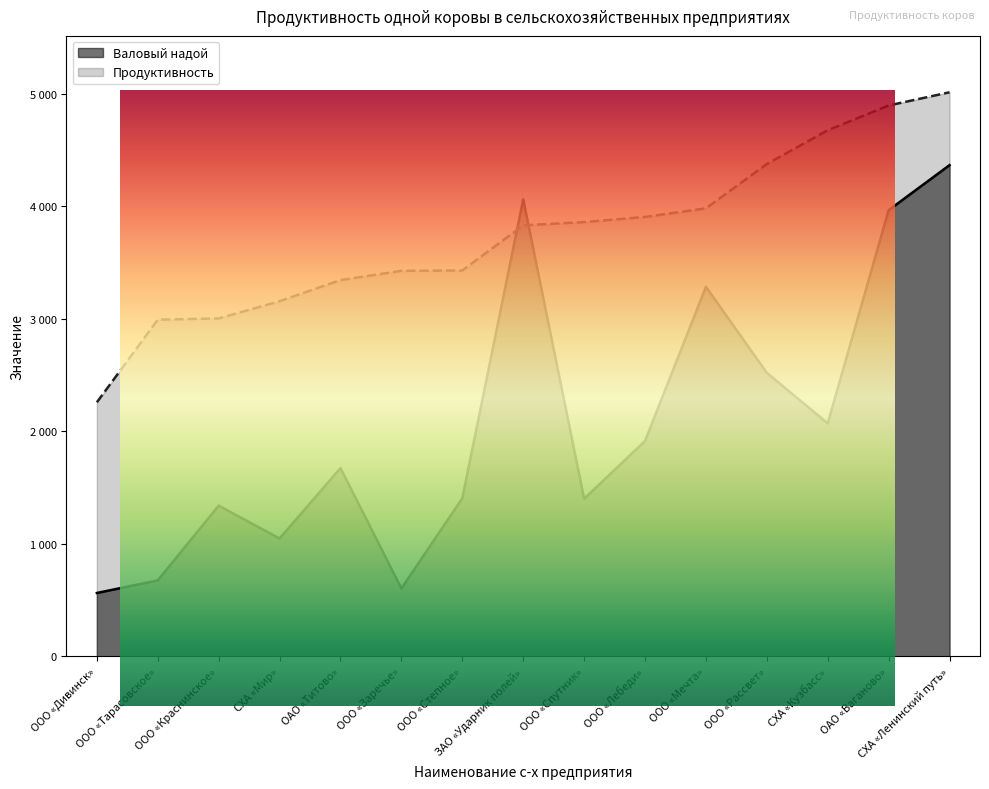

Which series ends up on top after the final intersection of Продуктивность and Валовый надой?

Продуктивность